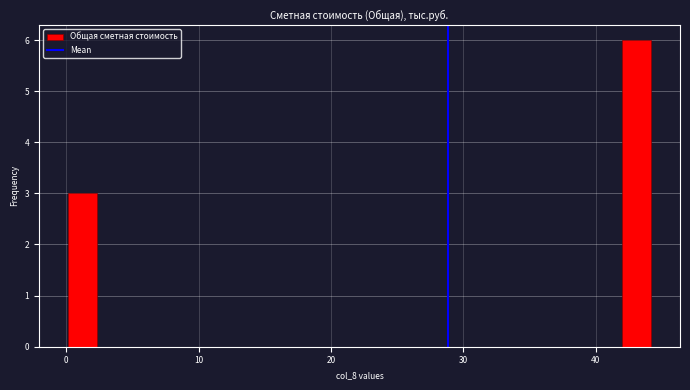

Around what value on the x-axis is the tallest bar? Give the approximate position of its centre, as read against the axis.

43